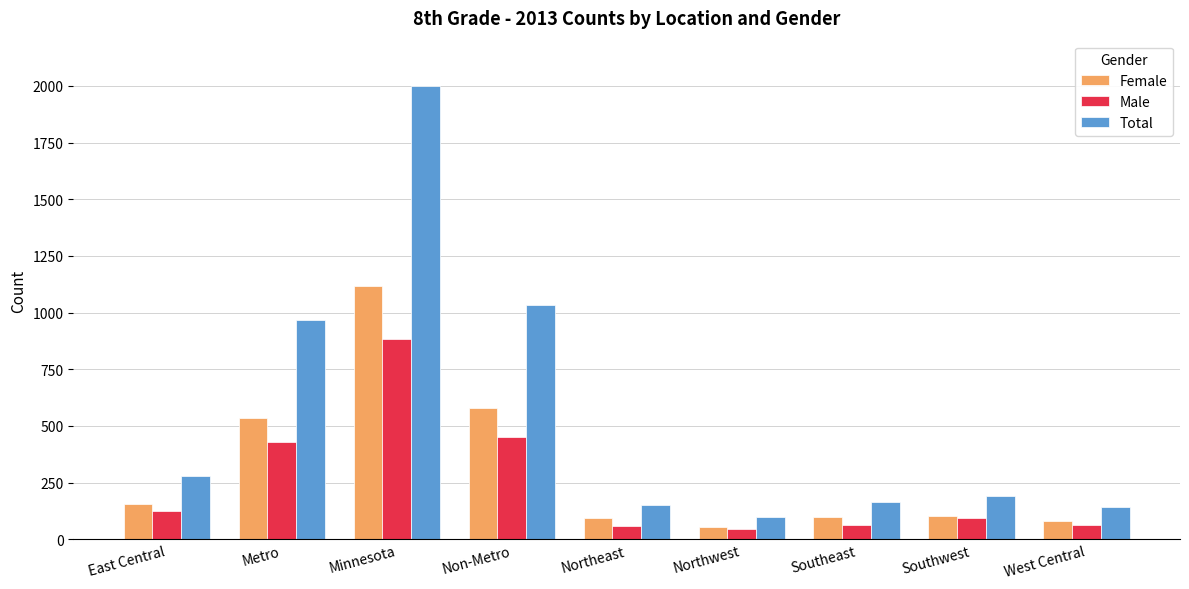

What is the difference between the highest and lowest values at Minnesota?

1116